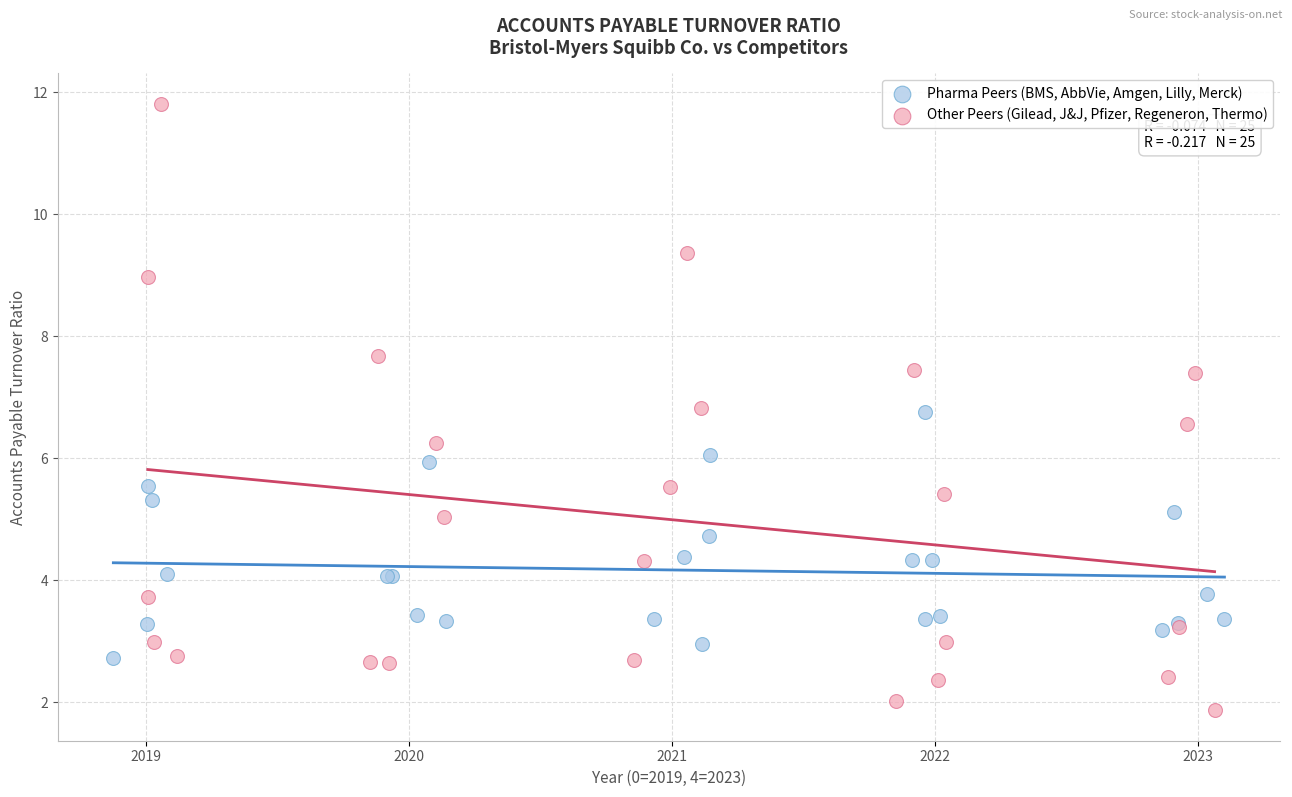

What are all the series names shown in the legend?

Pharma Peers (BMS, AbbVie, Amgen, Lilly, Merck), Other Peers (Gilead, J&J, Pfizer, Regeneron, Thermo)